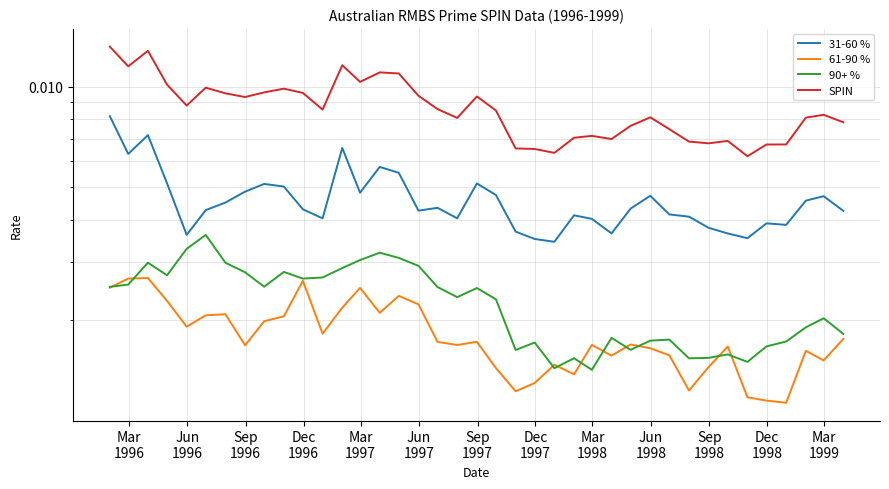

The 61-90 % series shows 0.0 at Jun
1996. True or false?

False